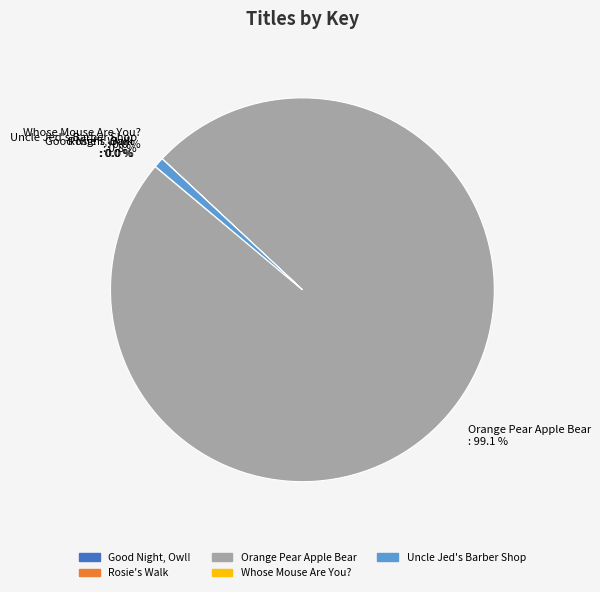

What is the largest slice in the pie chart?

Orange Pear Apple Bear